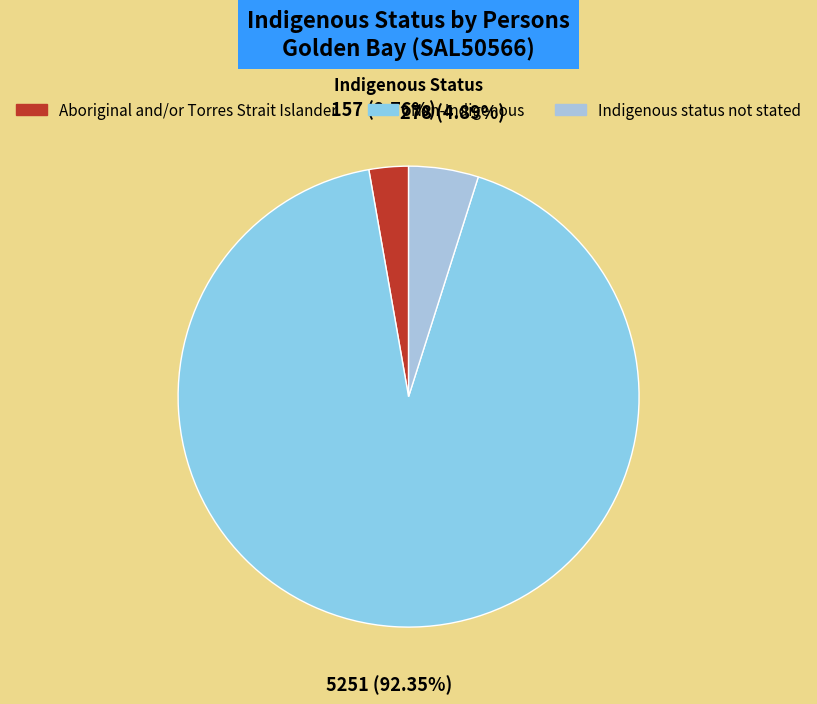

What percentage is the Indigenous status not stated slice, to the nearest percent?

5%